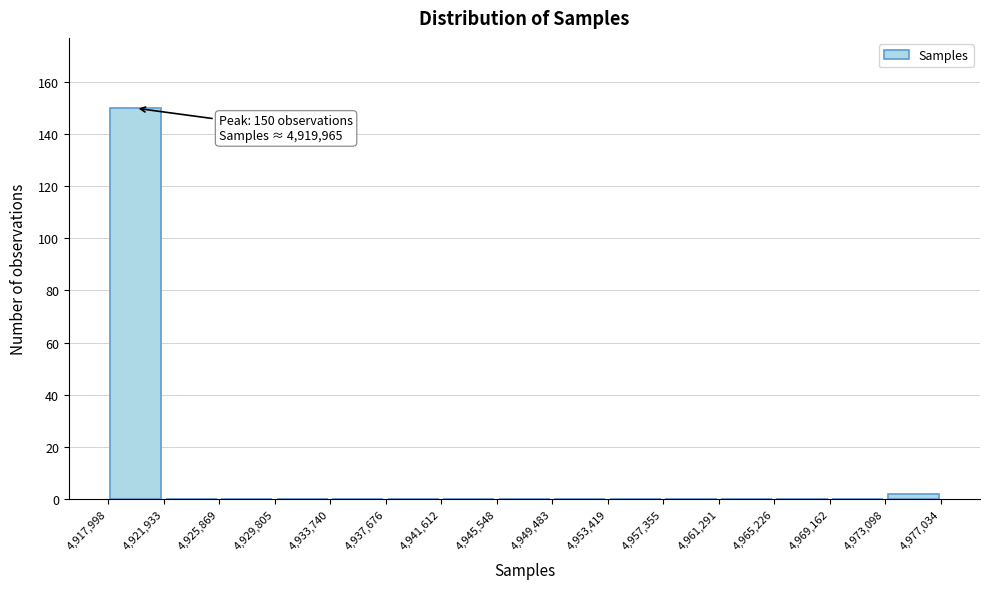

Which range on the x-axis has the tallest bar?

4,917,998 to 4,921,933